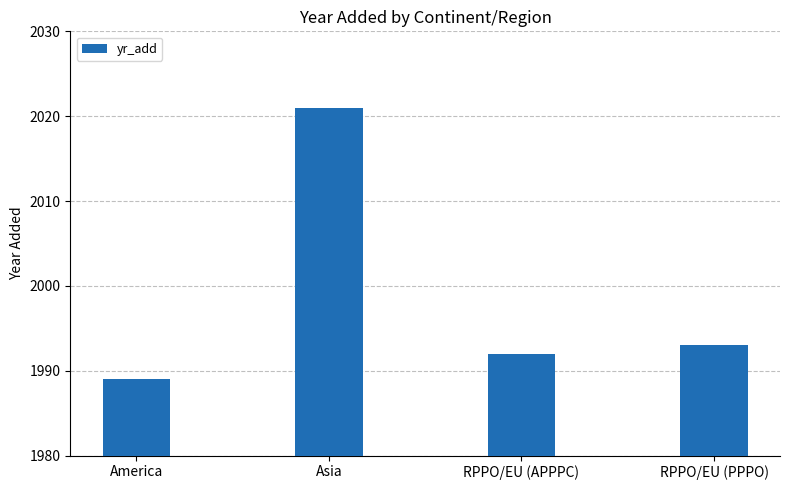

Between RPPO/EU (APPPC) and Asia, which is larger?

Asia